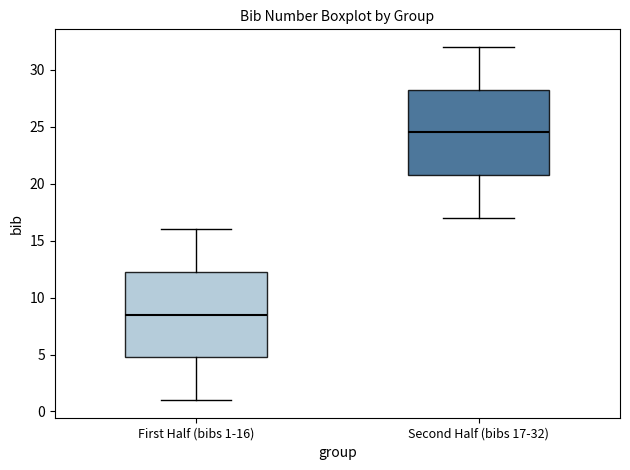

Which box has the highest median line?

Second Half (bibs 17-32)